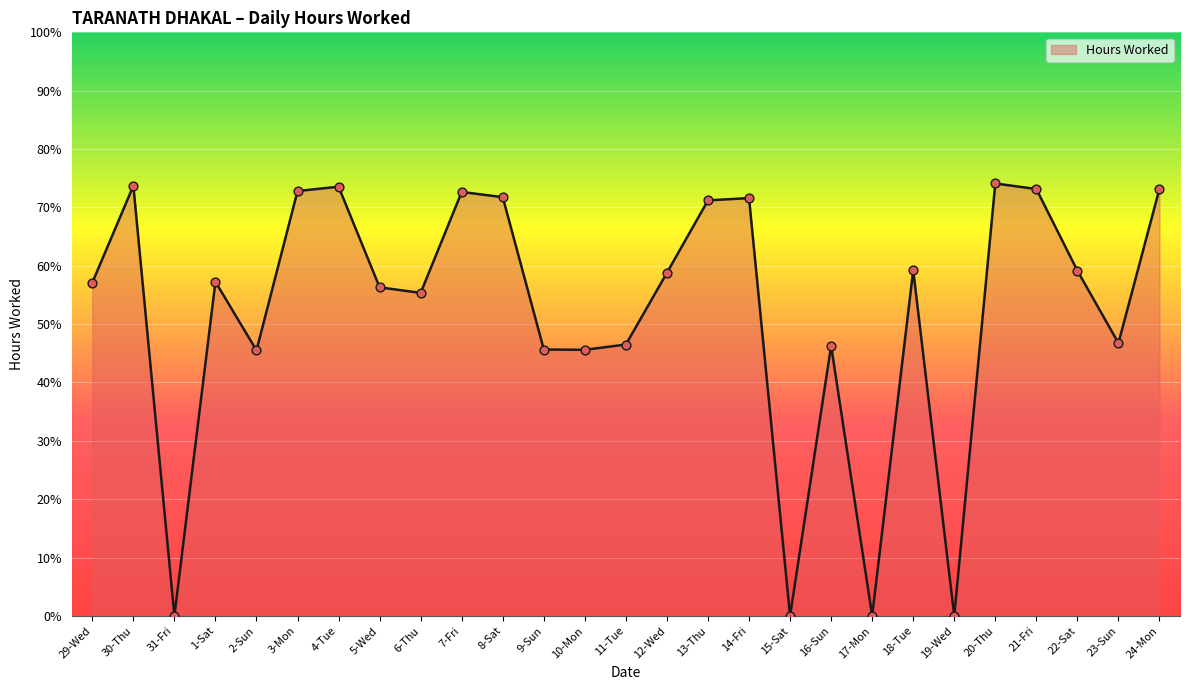

Between 22-Sat and 10-Mon, which is larger?

22-Sat